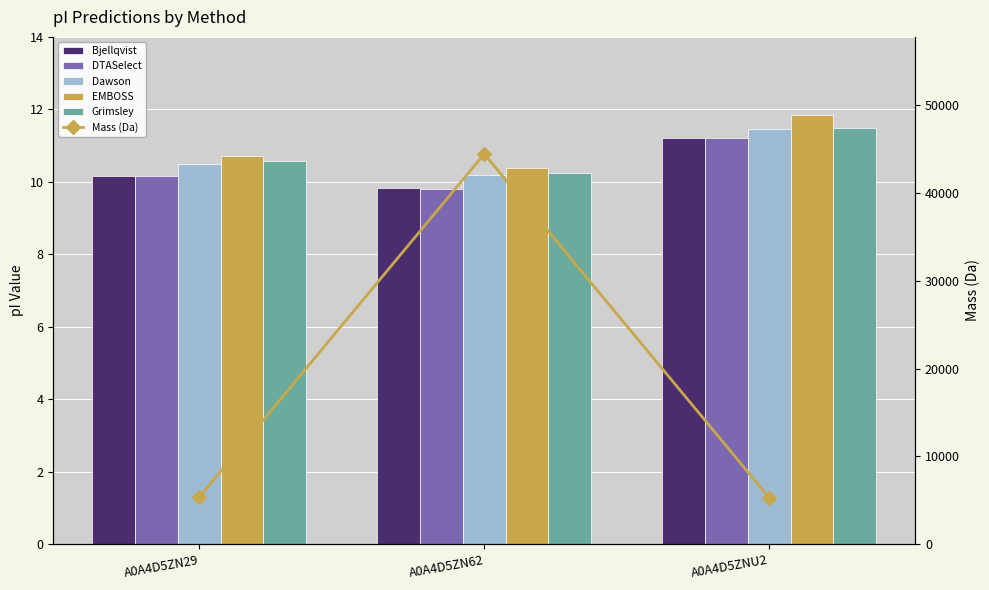

At which label does Bjellqvist first exceed 10?

A0A4D5ZN29